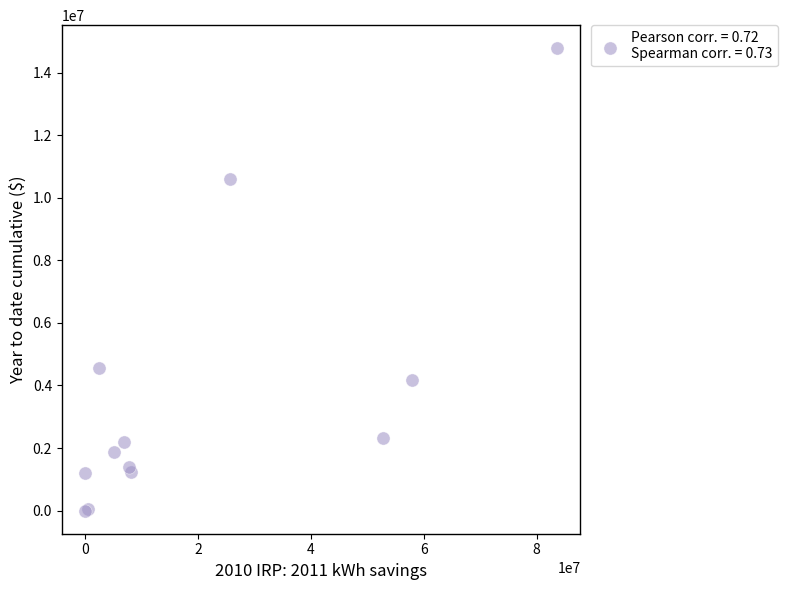

What Y value in the scatter plot is closest to 7390559?

4557551